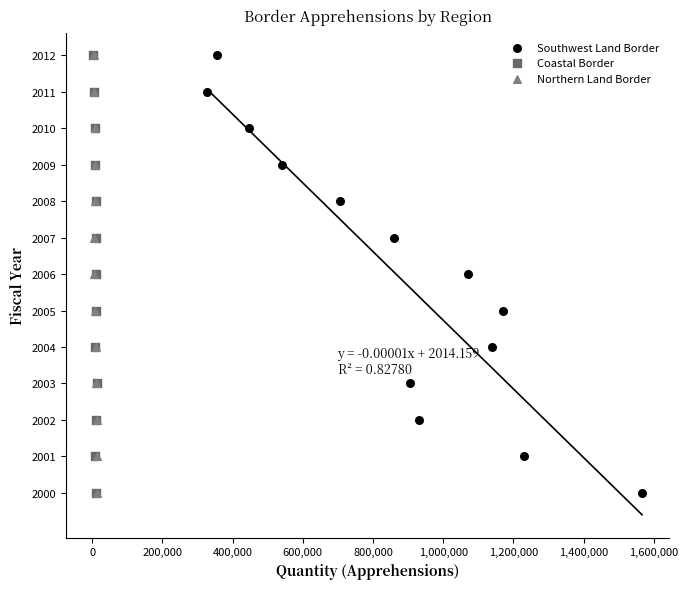

What are all the series names shown in the legend?

Southwest Land Border, Coastal Border, Northern Land Border